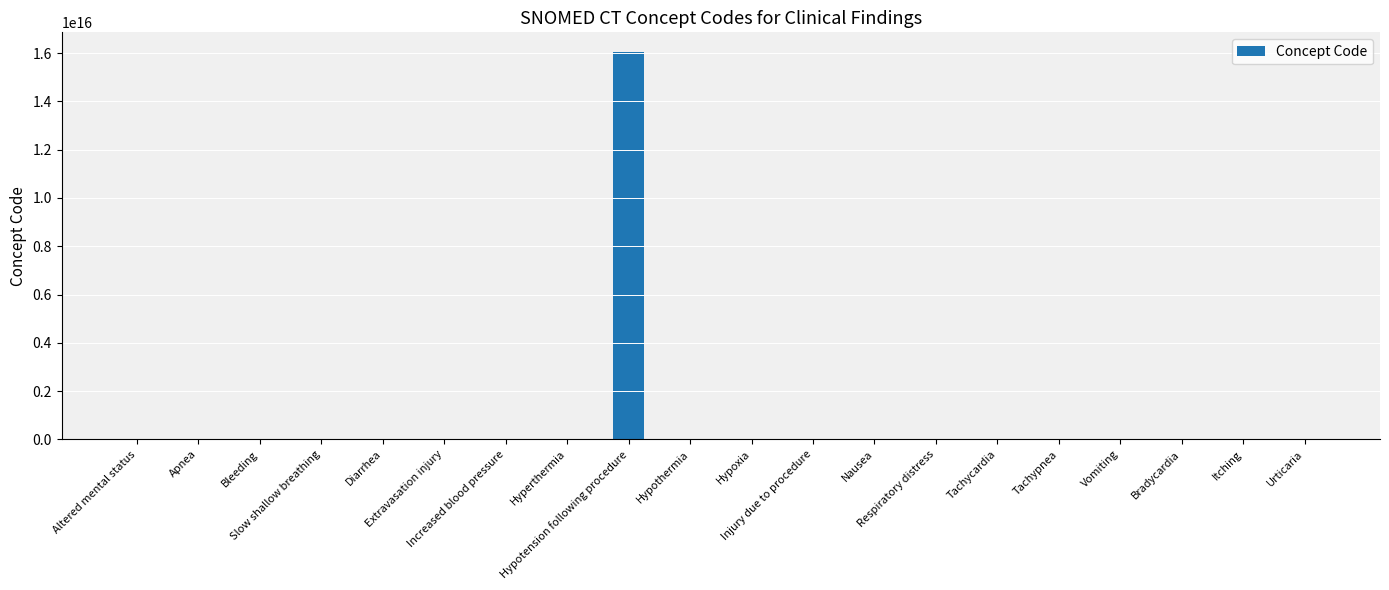

Count the number of categories in the chart.

20